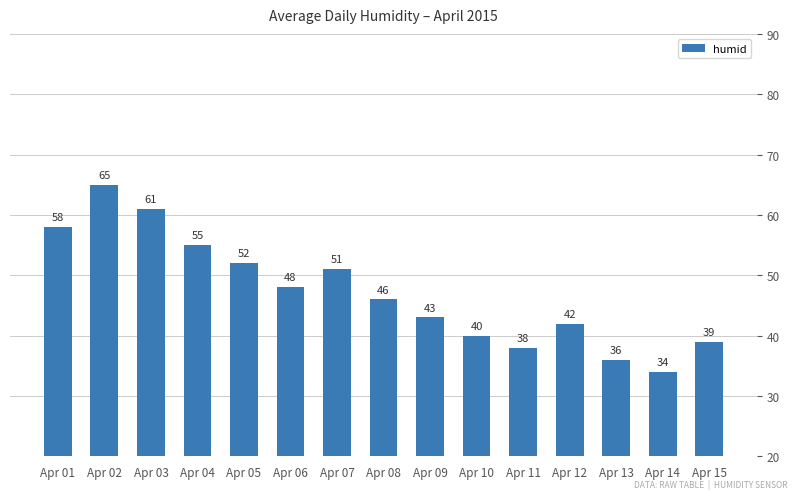

What is the difference between the values at Apr 15 and Apr 02?

26